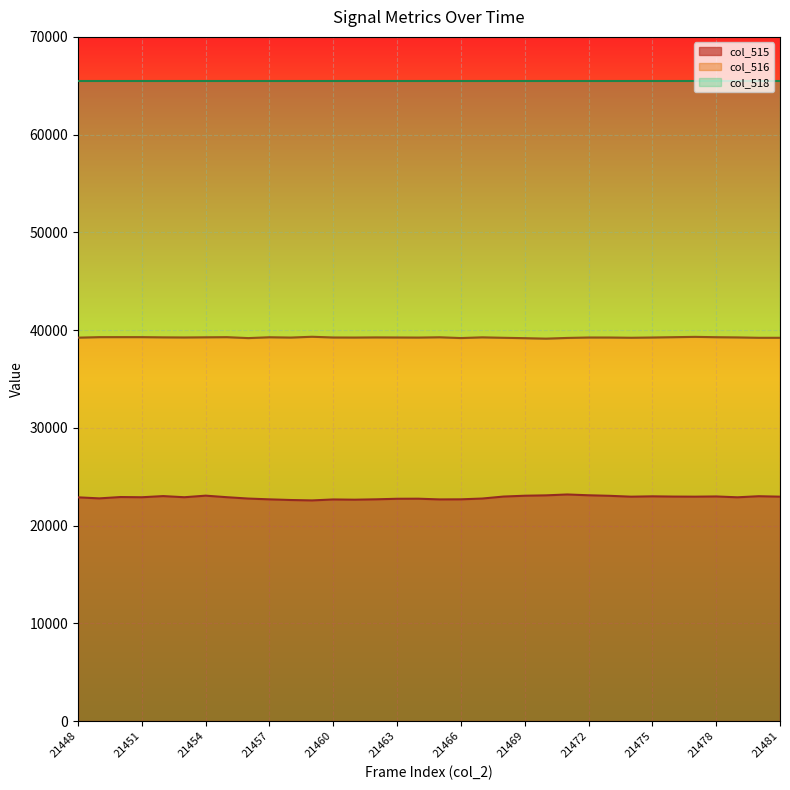

At which label does col_516 reach its minimum?

21470